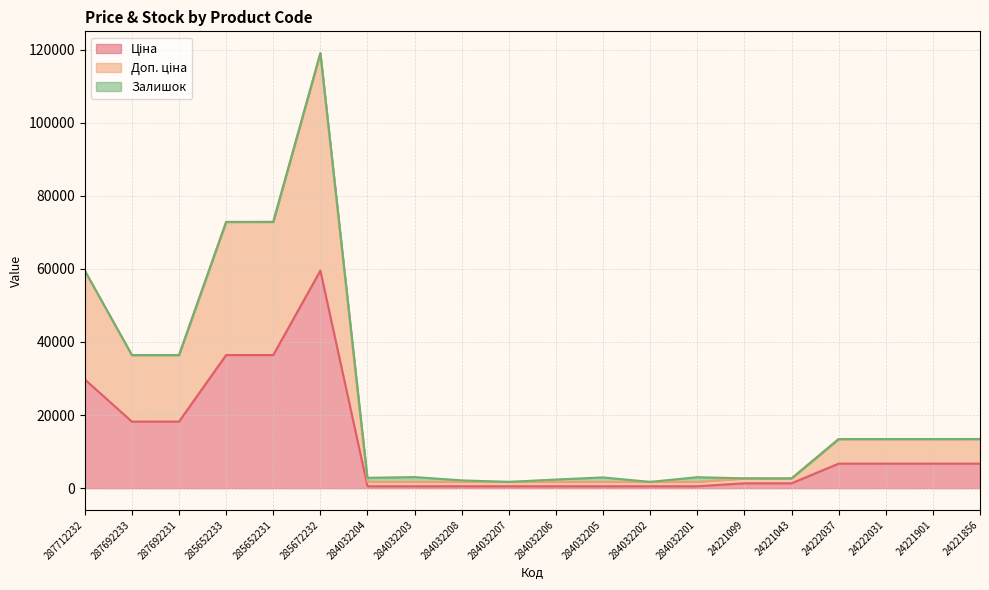

At which category is the sum across all series the highest?

285672232